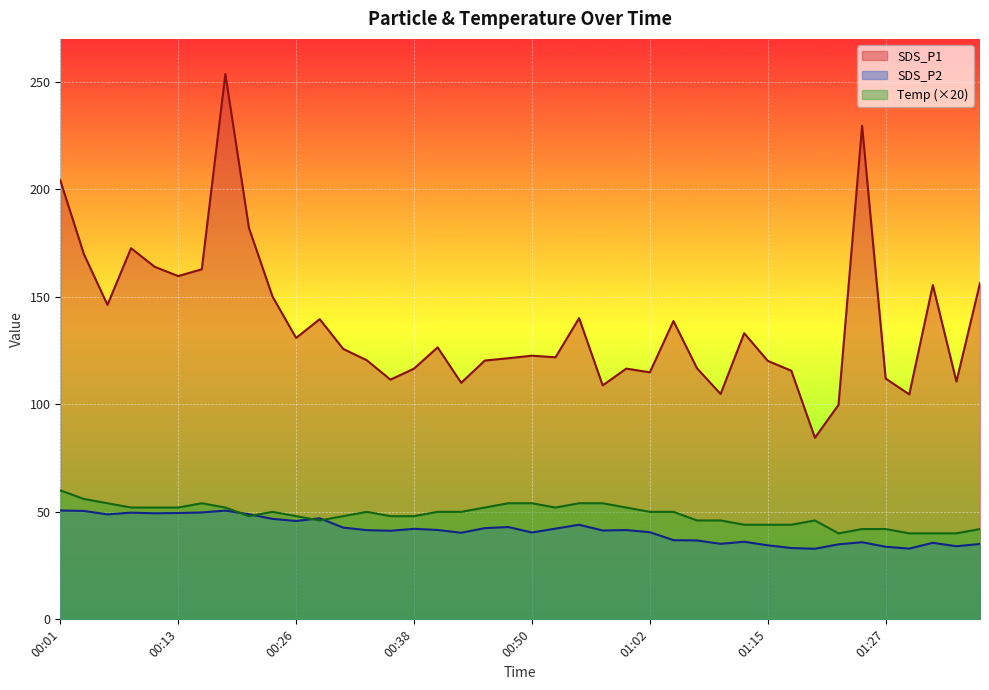

What is the approximate value of SDS_P2 at 01:34?

34.0